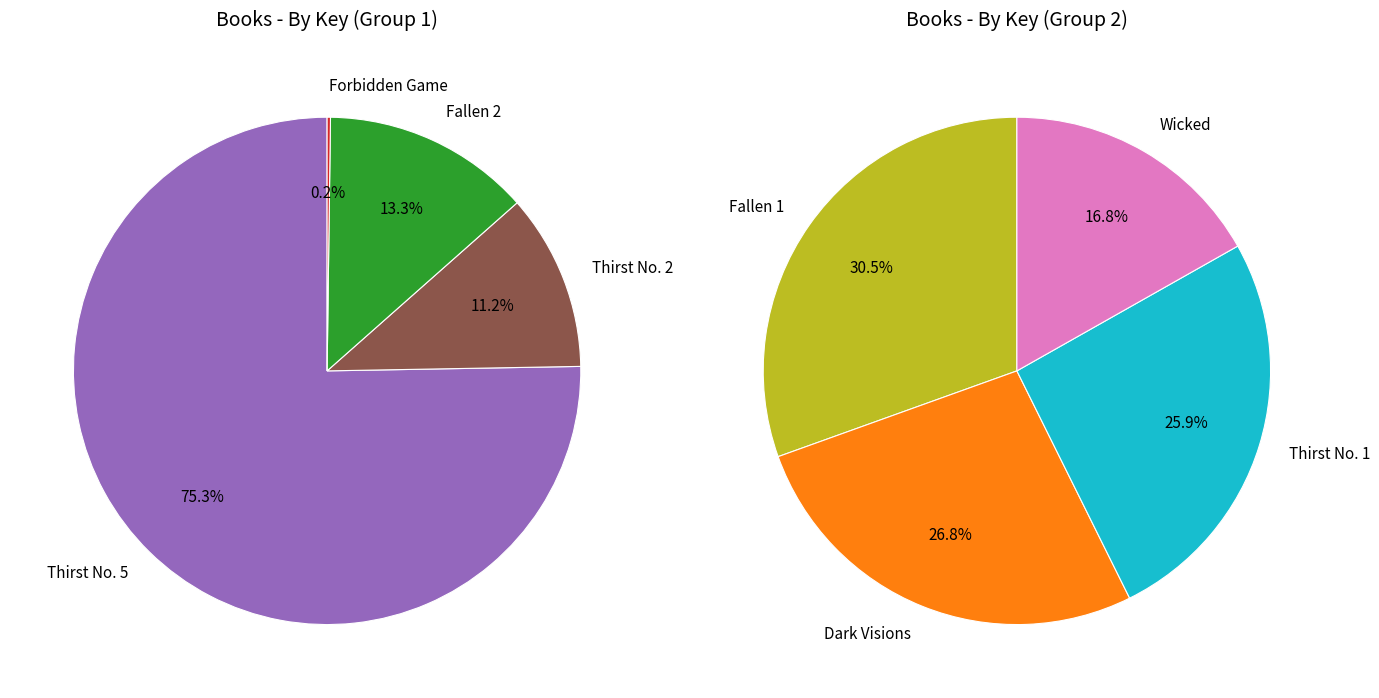

True or false: Thirst No. 2 accounts for 1% of the total.

False